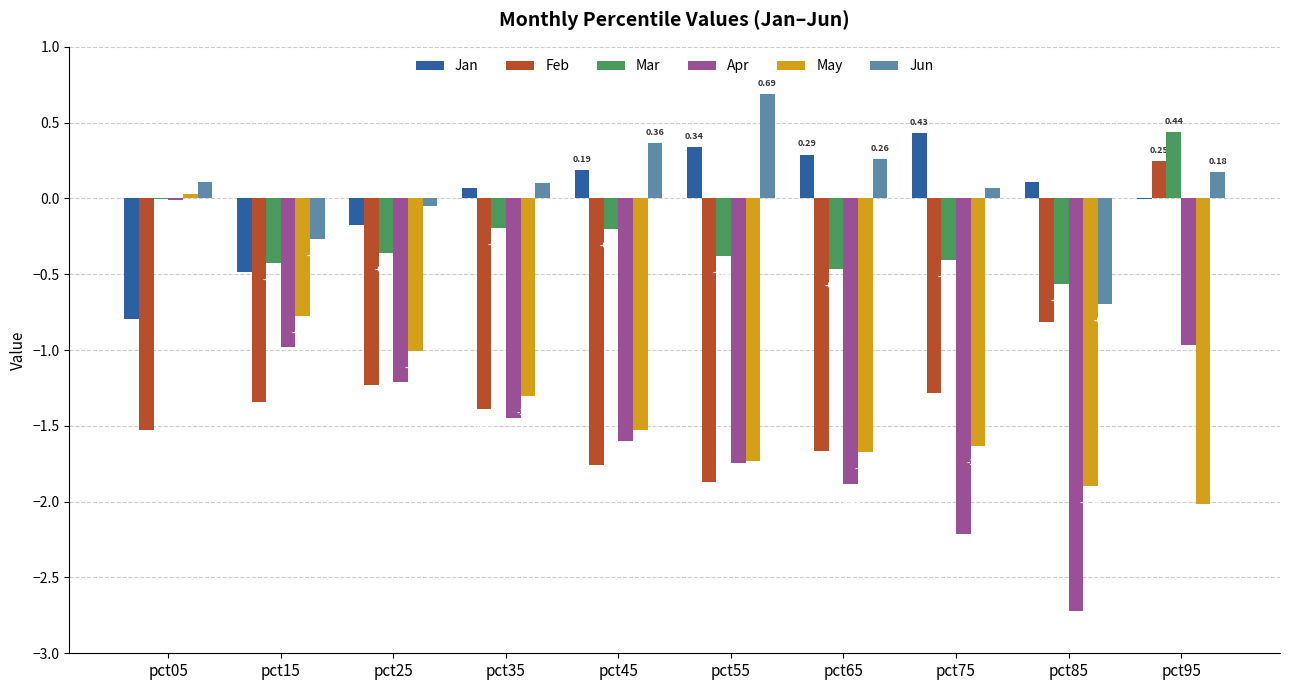

Which category has the highest value in the Jun series?

pct55